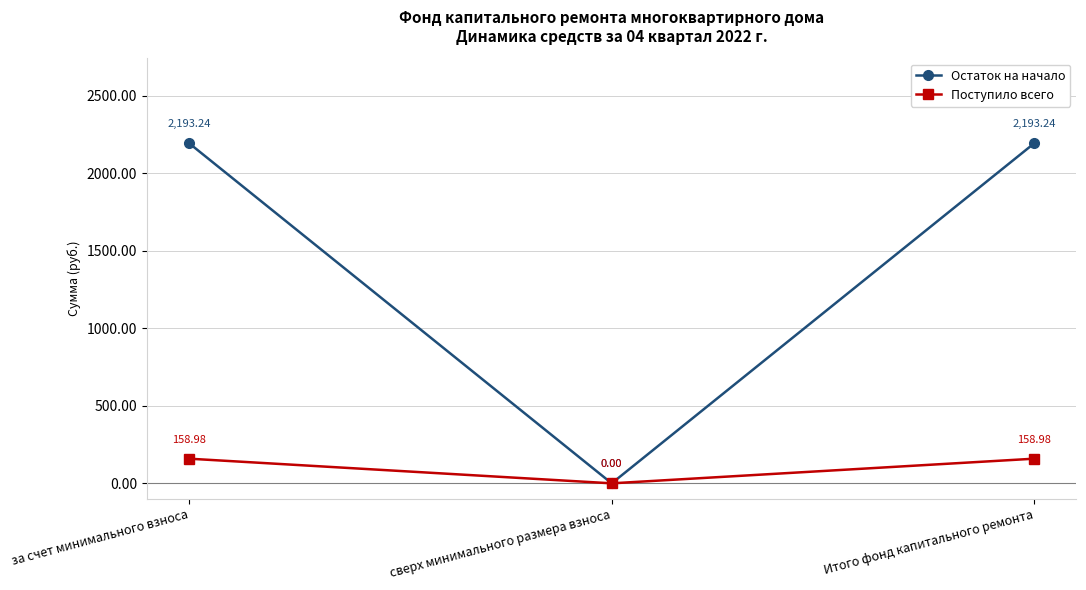

What value does the Поступило всего series have at за счет минимального взноса?

159.0